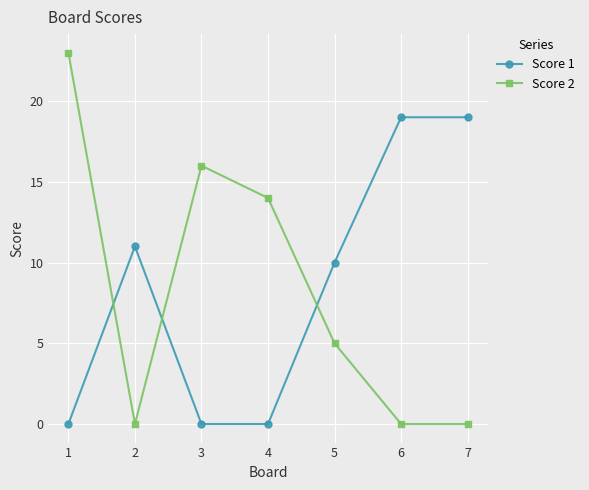

Where do Score 2 and Score 1 first cross each other?

1 and 2